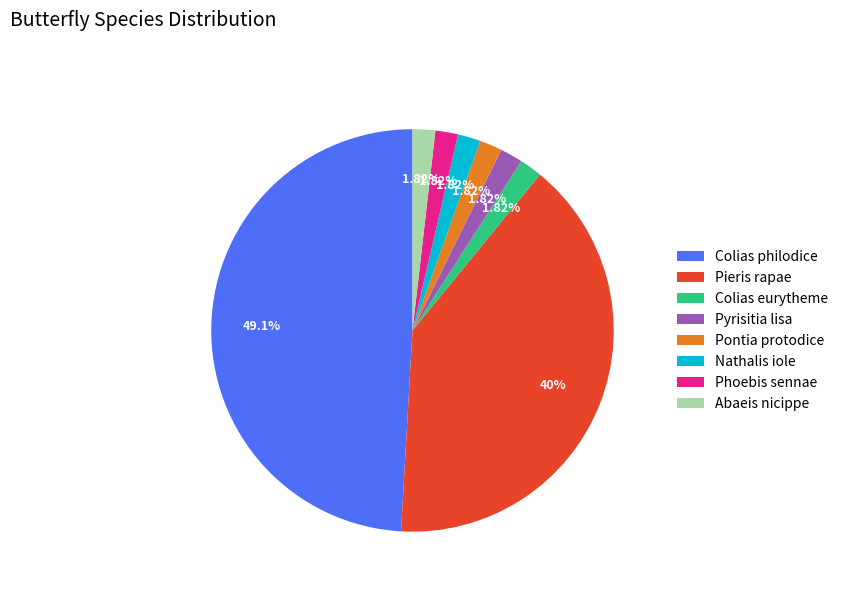

Which category has the biggest portion of the pie?

Colias philodice